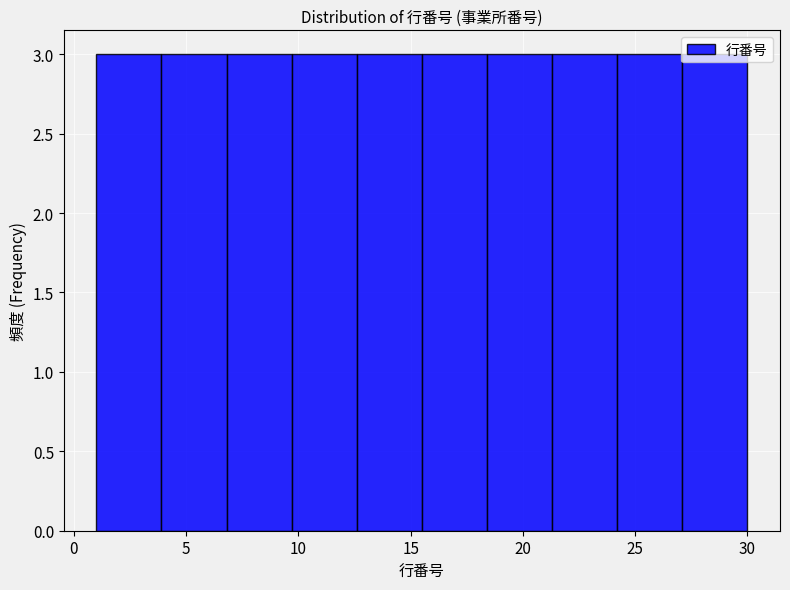

Reading left to right, transcribe this chart: for each bar, give the range it covers on the x-axis and its height. Neither the bar edges nor the heights are printed on the chart, so give them approximately, as read against the axes.

1.0 to 3.9: 3
3.9 to 6.8: 3
6.8 to 9.7: 3
9.7 to 12.6: 3
12.6 to 15.5: 3
15.5 to 18.4: 3
18.4 to 21.3: 3
21.3 to 24.2: 3
24.2 to 27.1: 3
27.1 to 30.0: 3